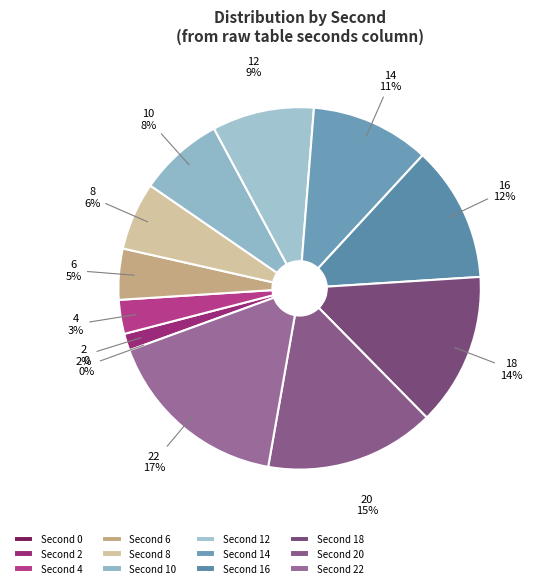

Between 12 and 14, which is larger?

14